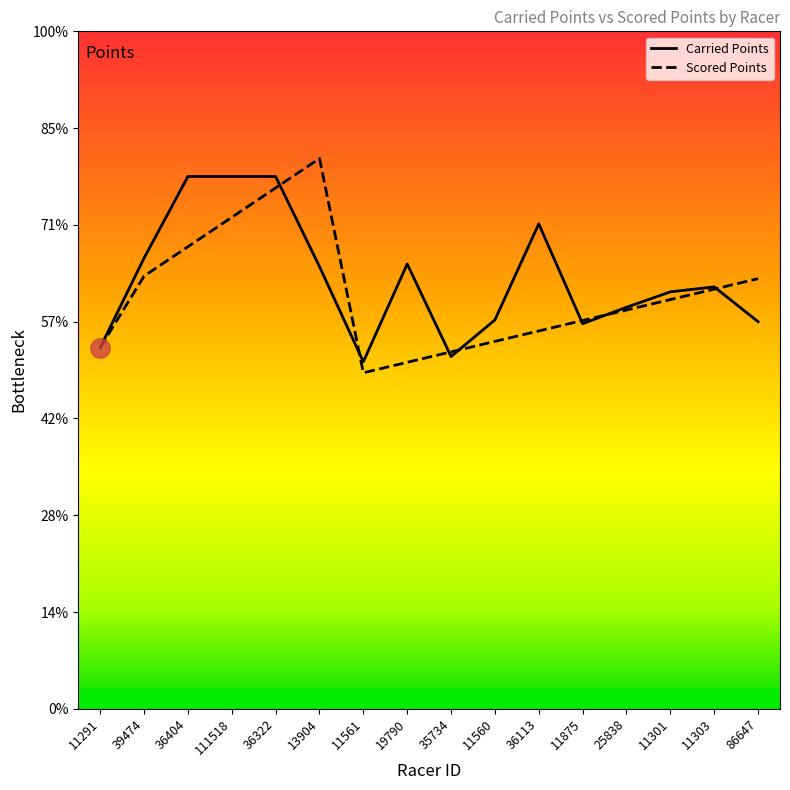

What is the value of the Scored Points point at the 3rd from the left?

477.5